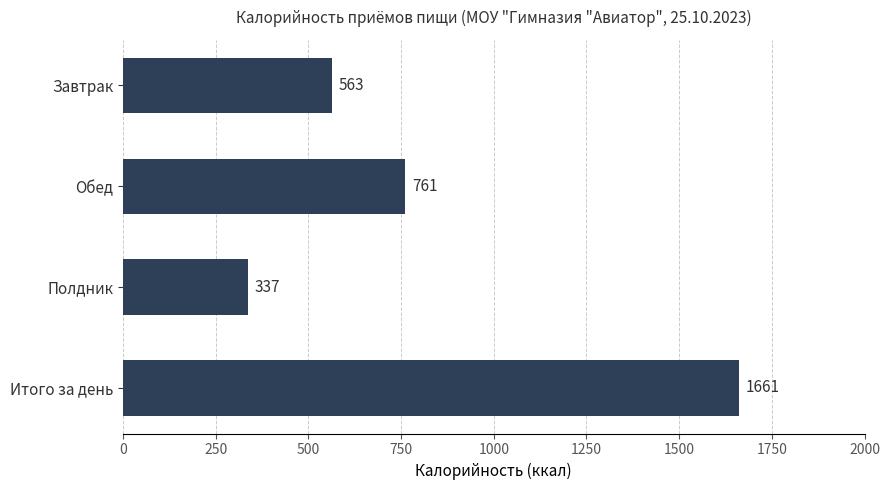

List the labels in order of value, smallest first.

Полдник, Завтрак, Обед, Итого за день